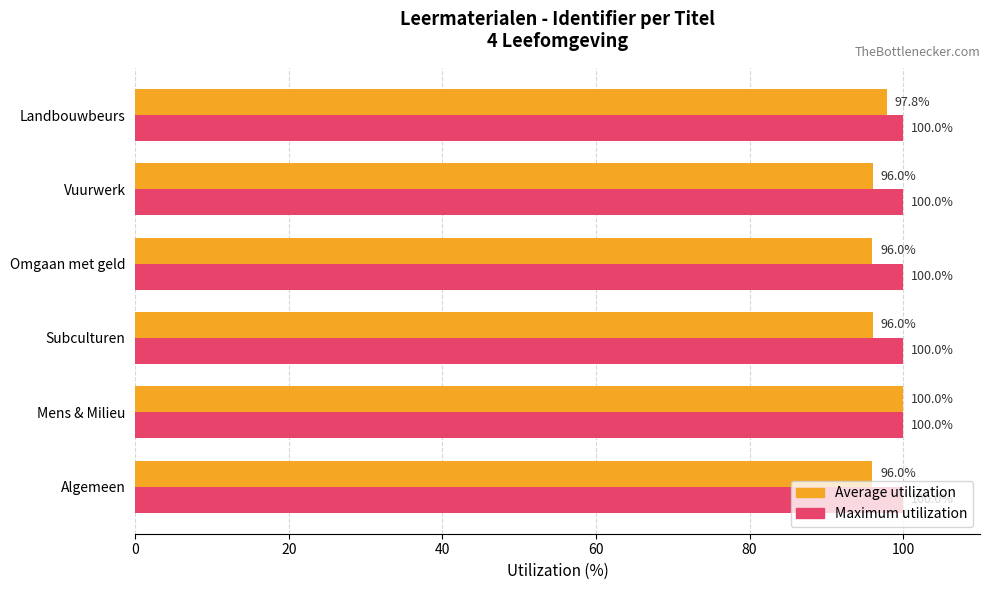

At which label is Average utilization closest to 98?

Landbouwbeurs